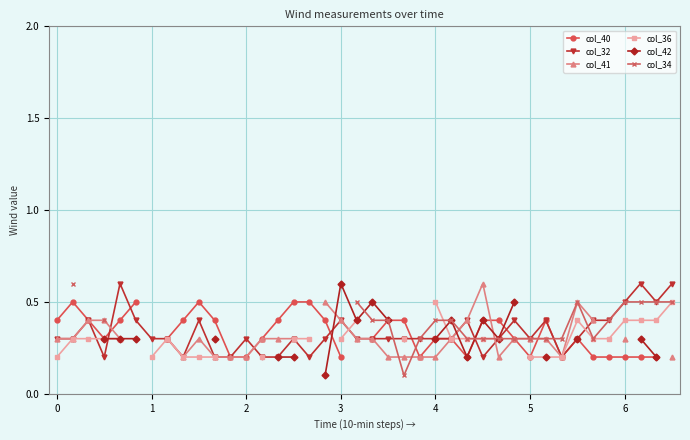

What is the spread (max minus min) of values at 9?

0.3